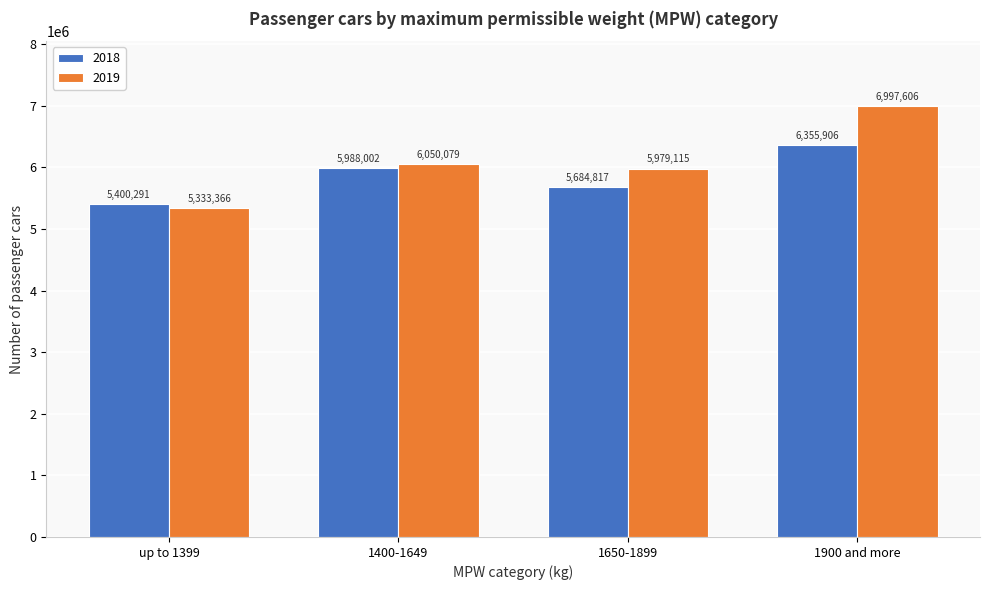

Reading right to left, transcribe all the data shown in this chart.

2018: 1900 and more=6355906	1650-1899=5684817	1400-1649=5988002	up to 1399=5400291
2019: 1900 and more=6997606	1650-1899=5979115	1400-1649=6050079	up to 1399=5333366